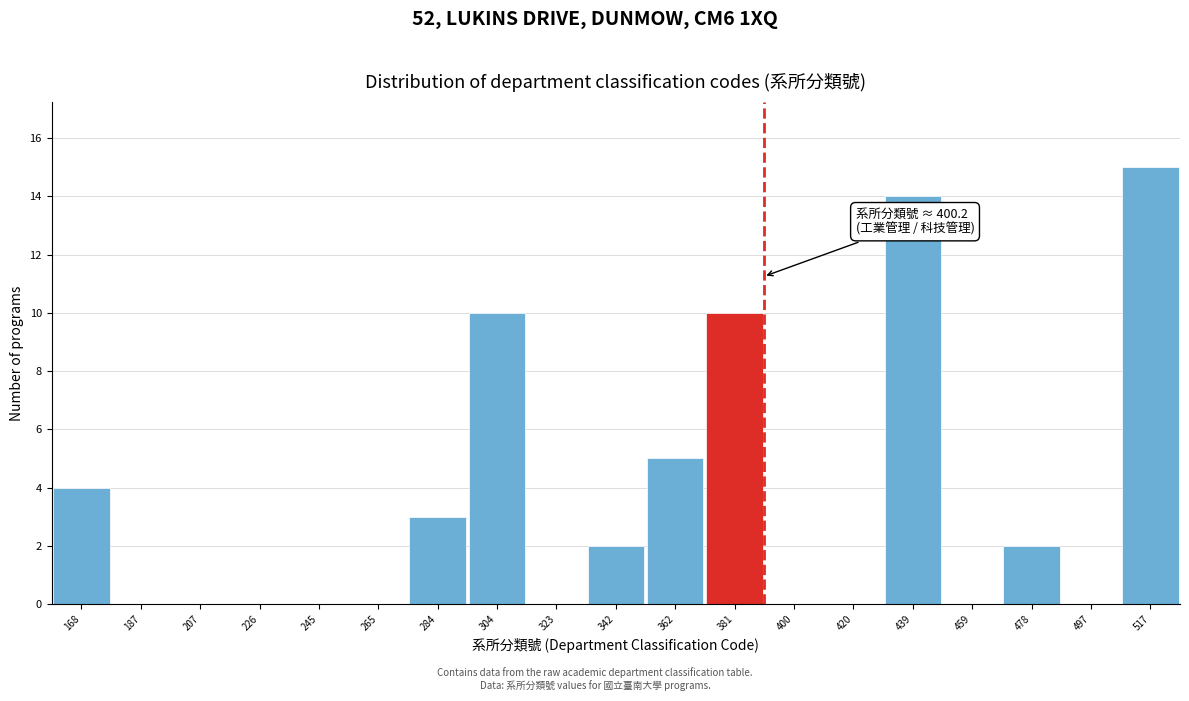

Reading right to left, what are all the values shown in this chart?

517=15	497=0	478=2	459=0	439=14	420=0	400=0	381=10	362=5	342=2	323=0	304=10	284=3	265=0	245=0	226=0	207=0	187=0	168=4